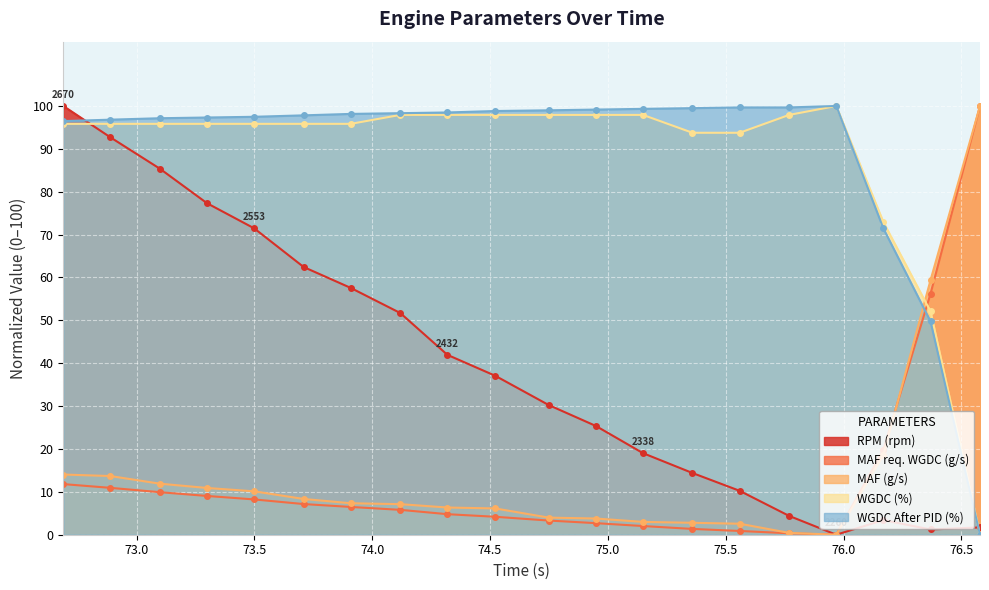

What value does the WGDC (%) series have at 73.709?

95.8